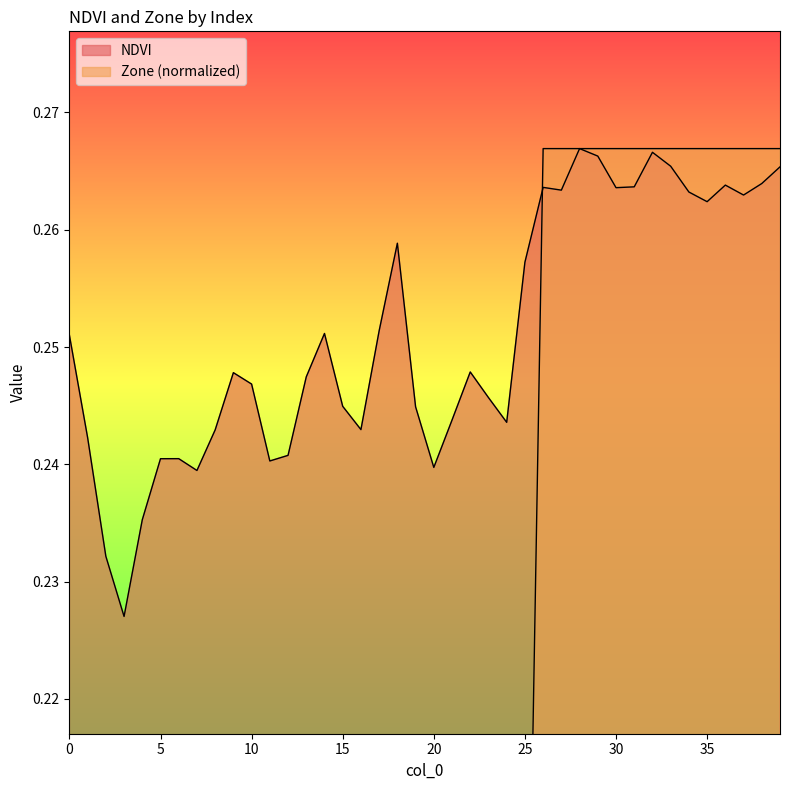

How many distinct data groups are displayed?

2